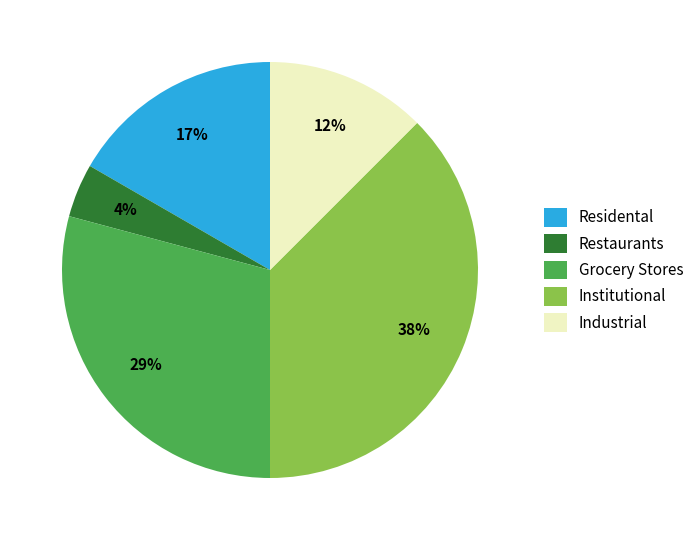

Count the number of slices in the pie.

5